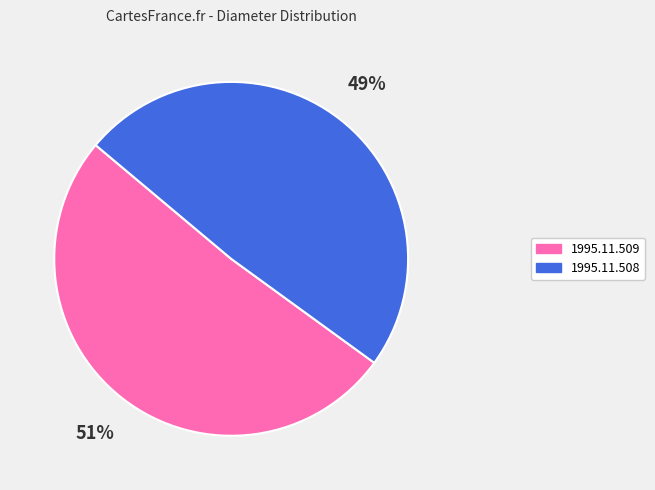

What is the ratio of the value at 1995.11.508 to the value at 1995.11.509?

1.0